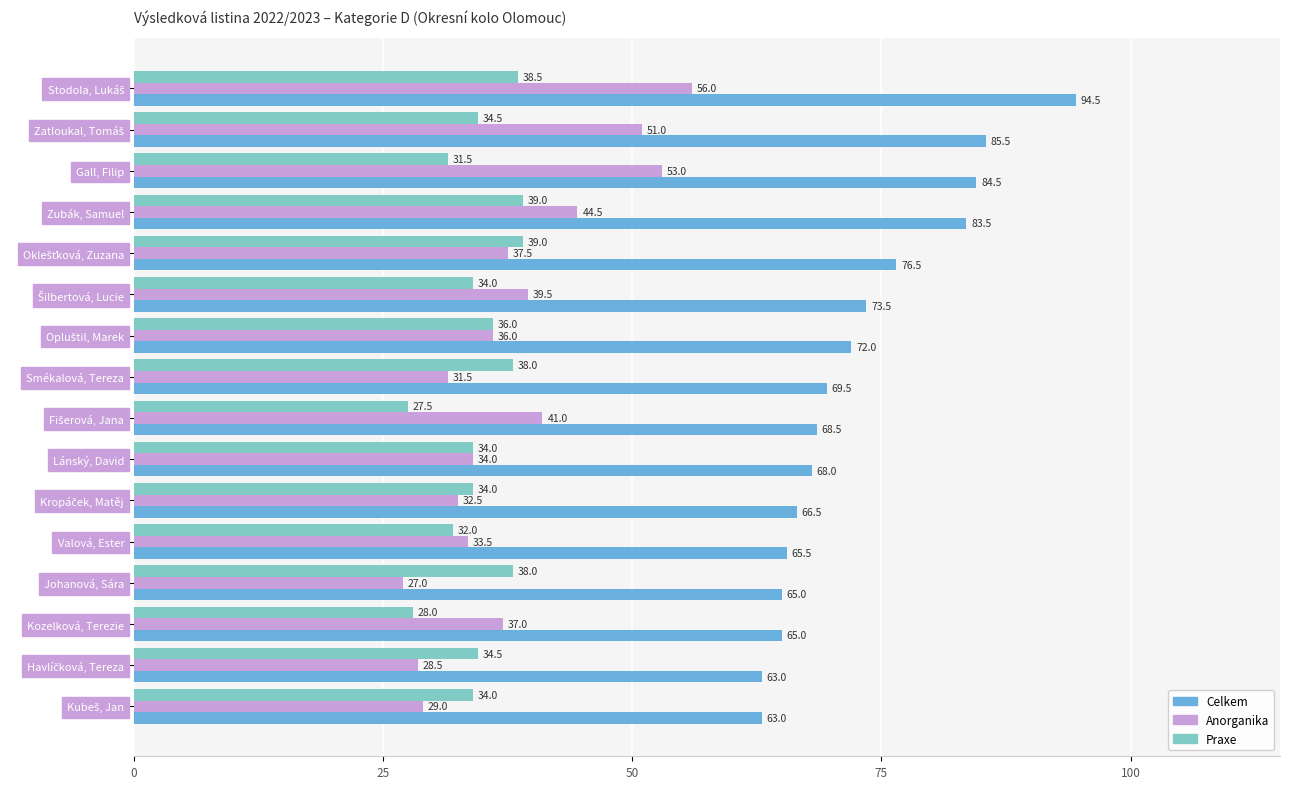

What is the sum of all Anorganika values?

611.5